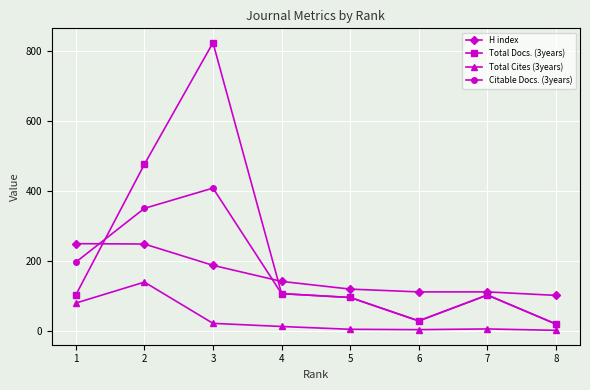

After their last crossing, which series has the higher values: H index or Total Docs. (3years)?

H index